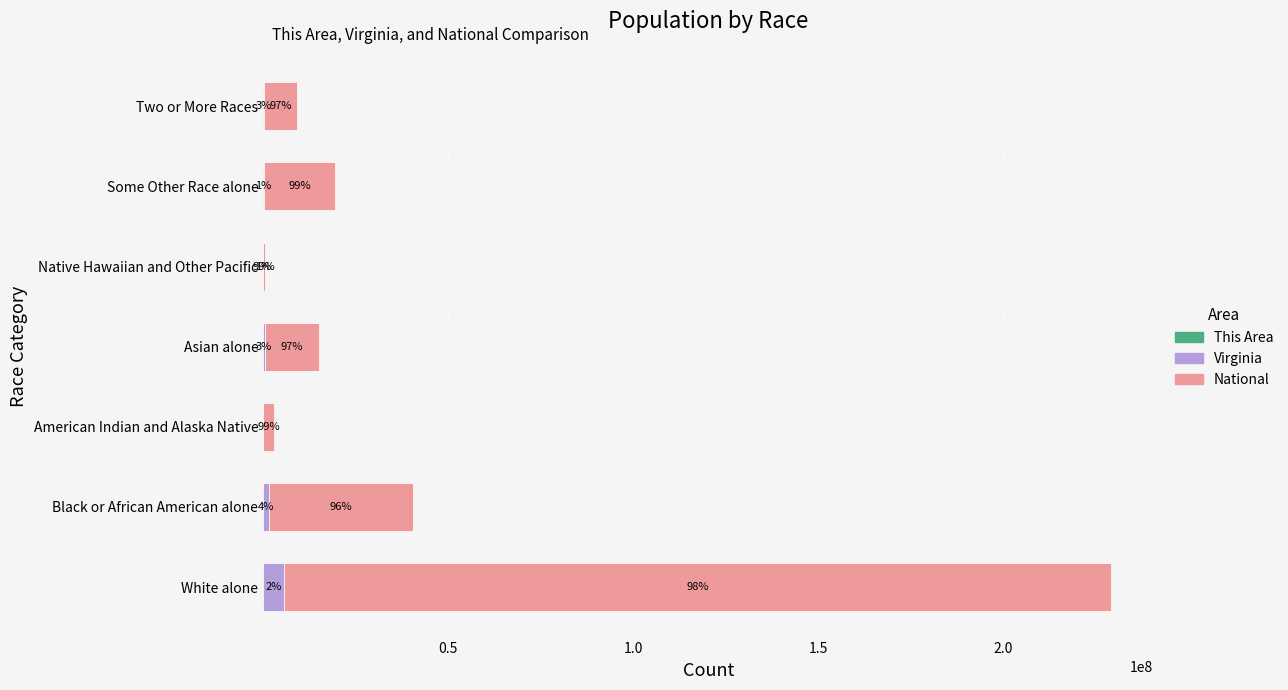

Which series has the largest range (max minus min)?

National